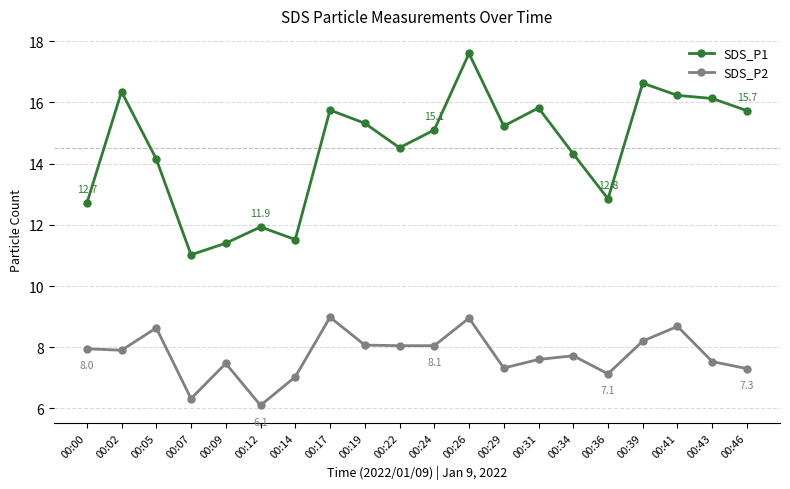

At which category is the sum across all series the highest?

00:26